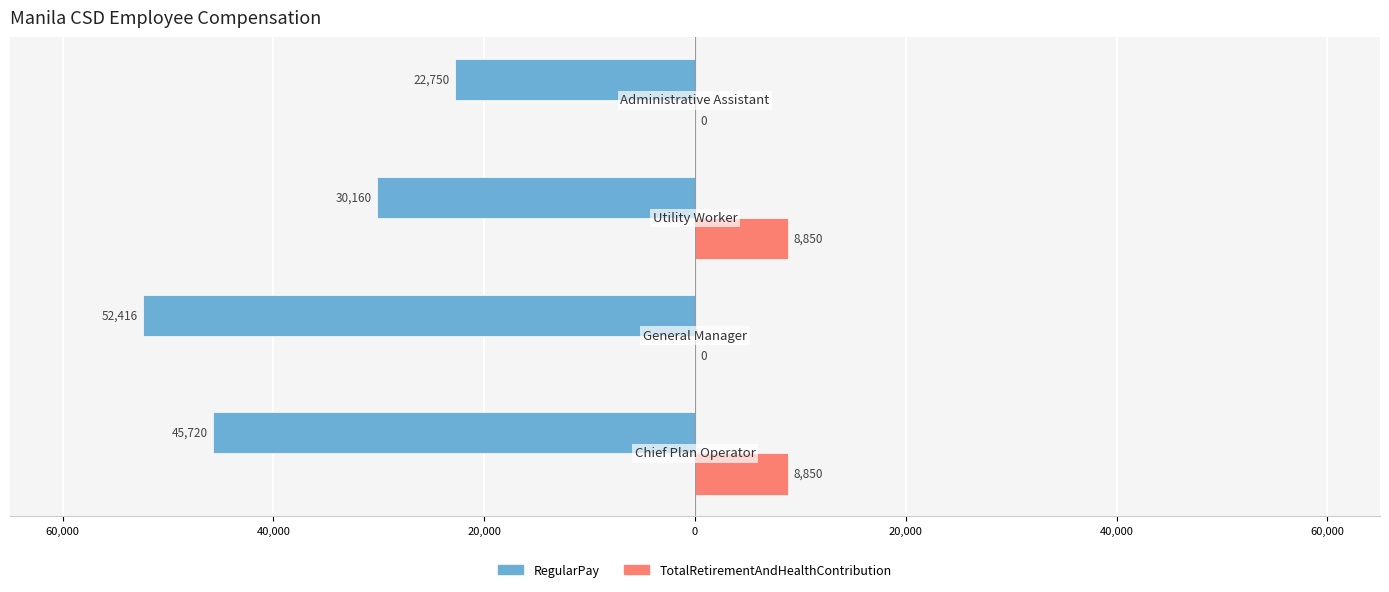

What is the maximum value for RegularPay?

-22750